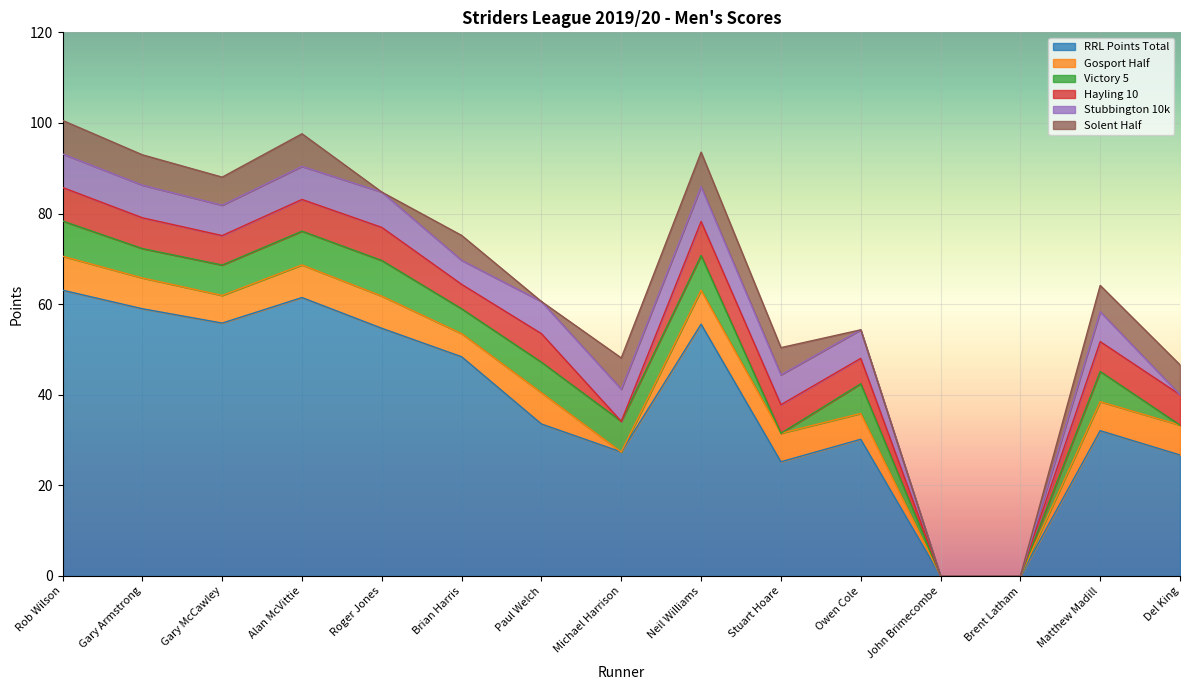

List the series in order of their peak value, lowest first.

Gosport Half, Hayling 10, Solent Half, Stubbington 10k, Victory 5, RRL Points Total